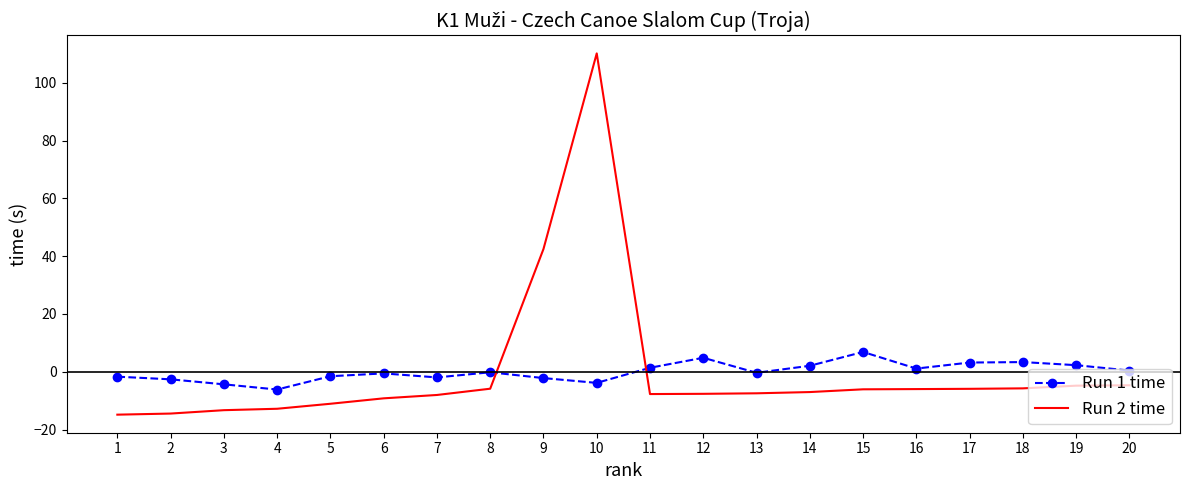

What is the difference between the maximum and minimum values in the Run 1 time series?

13.0